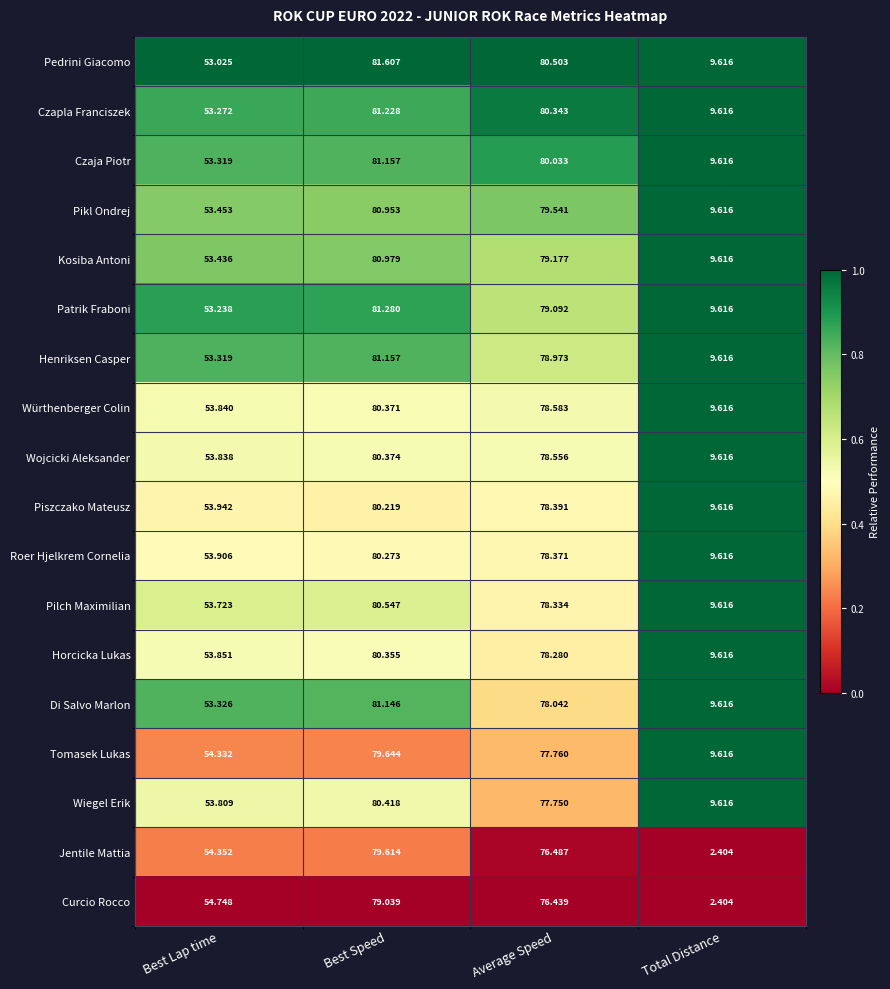

At Average Speed, list the series in order from smallest to largest.

Curcio Rocco, Jentile Mattia, Wiegel Erik, Tomasek Lukas, Di Salvo Marlon, Horcicka Lukas, Pilch Maximilian, Roer Hjelkrem Cornelia, Piszczako Mateusz, Wojcicki Aleksander, Würthenberger Colin, Henriksen Casper, Patrik Fraboni, Kosiba Antoni, Pikl Ondrej, Czaja Piotr, Czapla Franciszek, Pedrini Giacomo